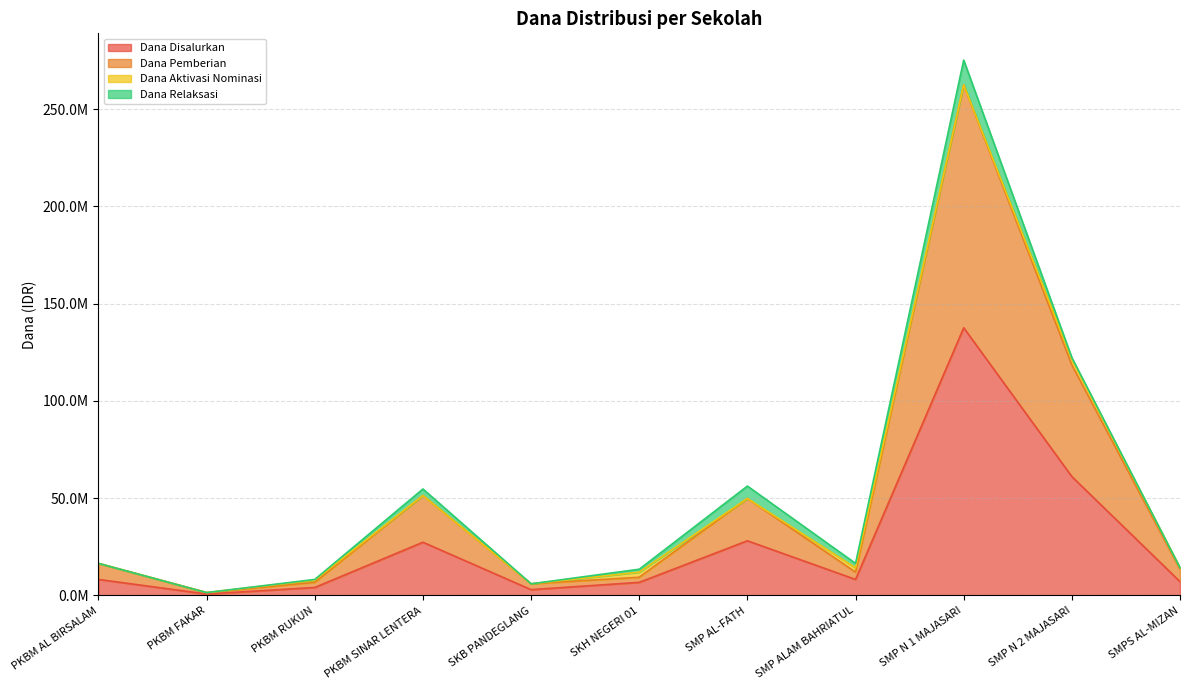

What is the difference between the maximum and minimum values in the Dana Disalurkan series?

136875000